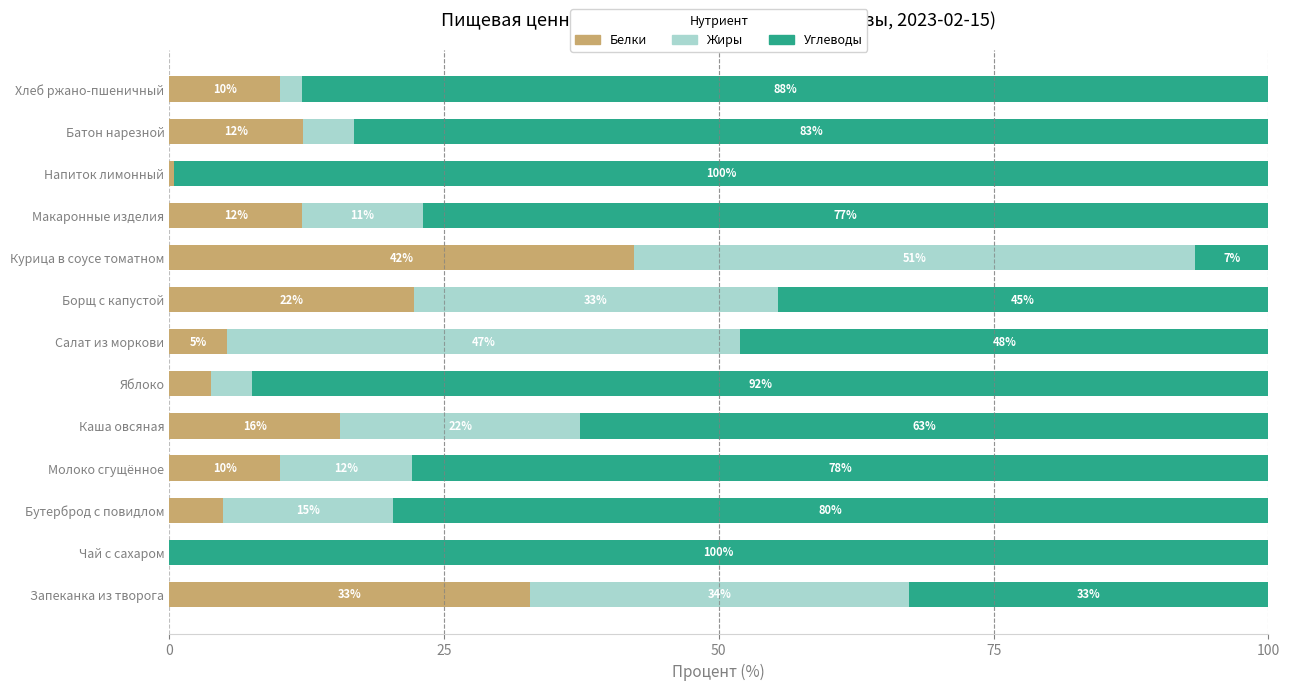

The Белки series shows 0.0 at Чай с сахаром. True or false?

True